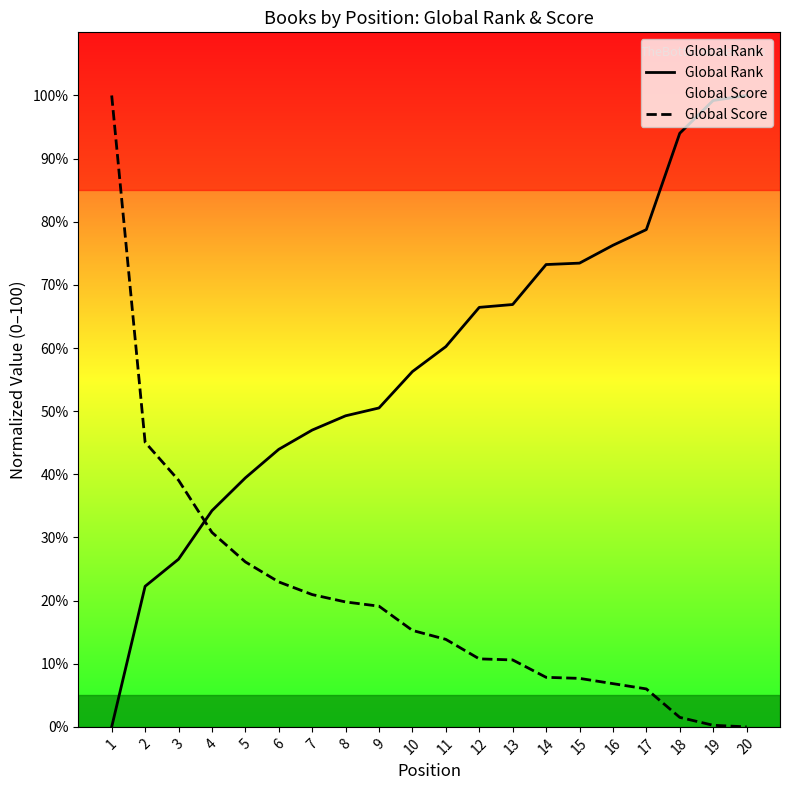

What is the sum of all Global Score values?

404.5